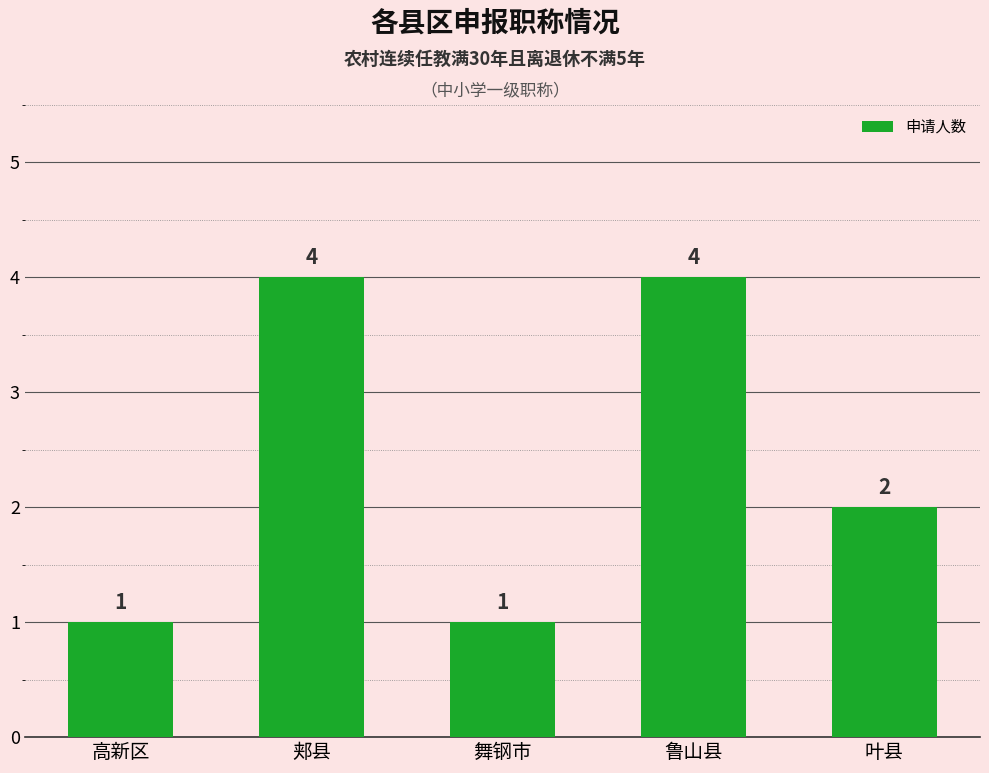

Reading left to right, transcribe all the data shown in this chart.

高新区=1	郏县=4	舞钢市=1	鲁山县=4	叶县=2